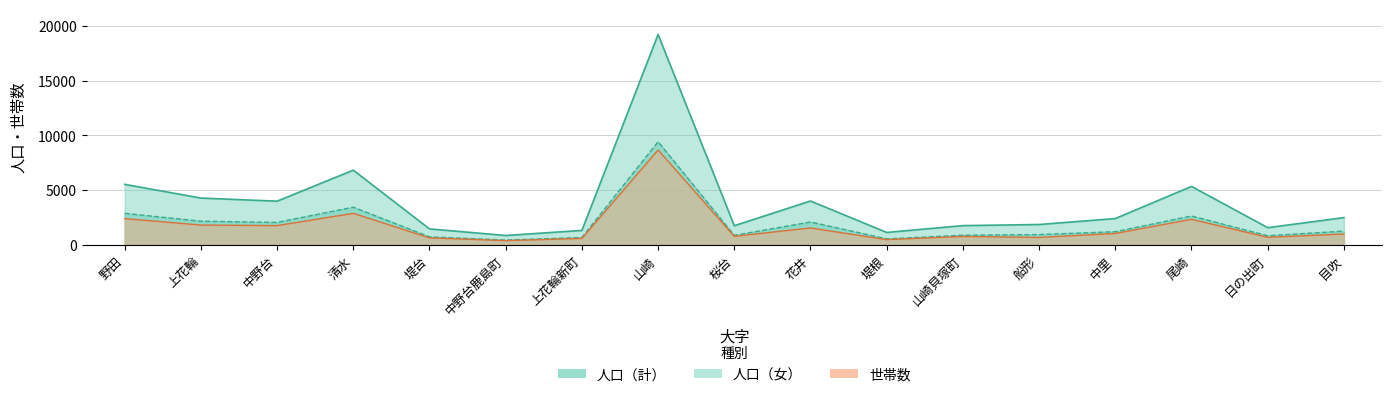

How many interior local peaks does the 世帯数 series have?

5